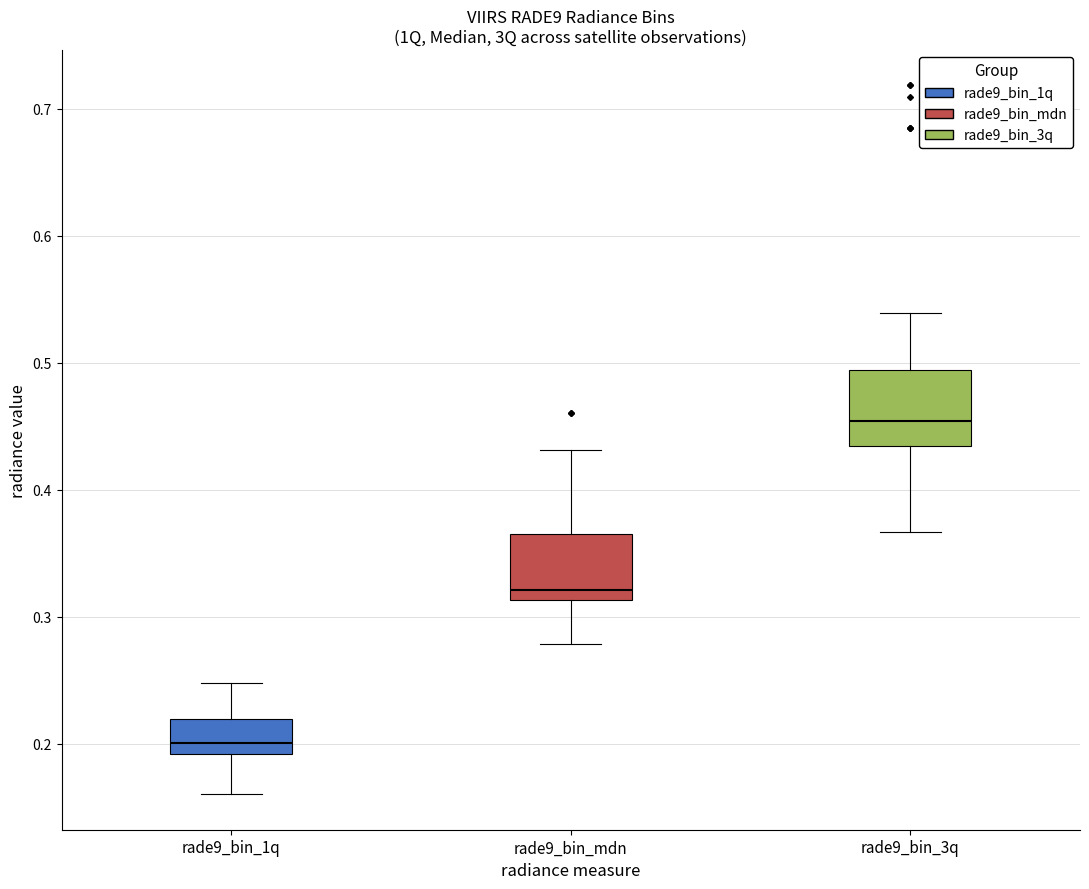

Reading left to right, transcribe this box plot: for each box, give where its median line is, the range the box spans, and where its two whiskers end, as read against the y-axis. The values are not printed on the chart, so give them approximately, as read against the axis.

rade9_bin_1q: median 0.20, box 0.19 to 0.22, whiskers 0.16 to 0.25
rade9_bin_mdn: median 0.32, box 0.31 to 0.37, whiskers 0.28 to 0.43
rade9_bin_3q: median 0.45, box 0.43 to 0.49, whiskers 0.37 to 0.54